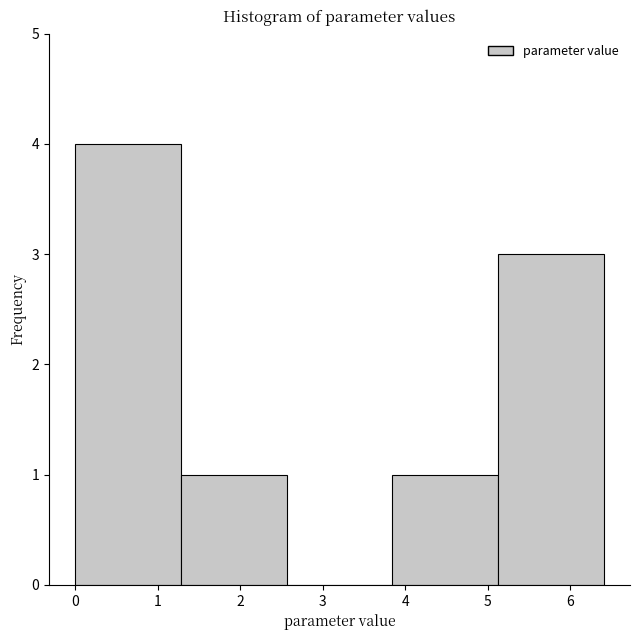

Reading left to right, list every bar in this chart as the range it spans on the x-axis followed by its height. Neither the bar edges nor the heights are printed on the chart, so give them approximately, as read against the axes.

0.0 to 1.3: 4
1.3 to 2.6: 1
2.6 to 3.8: 0
3.8 to 5.1: 1
5.1 to 6.4: 3